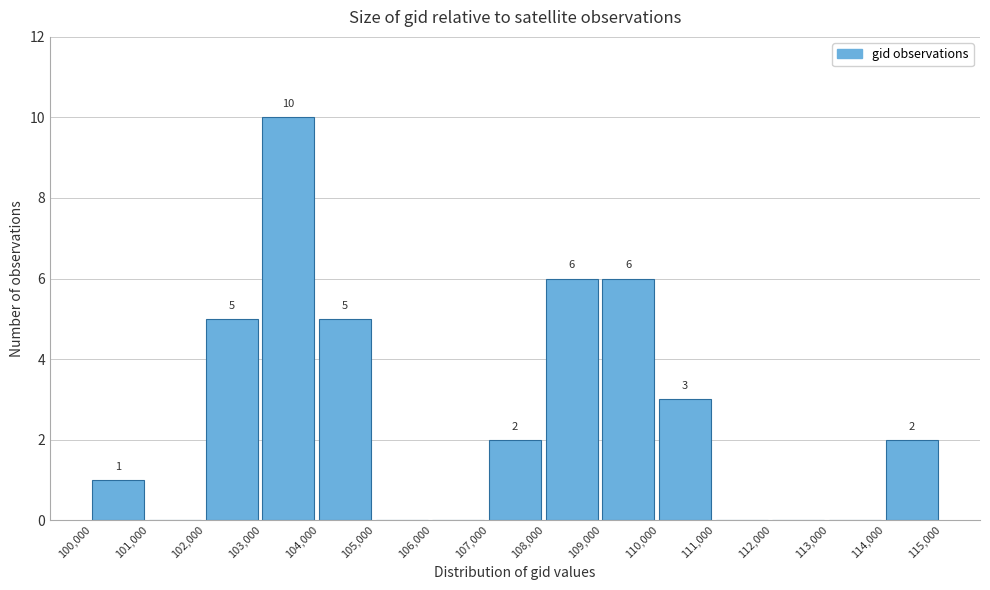

Over which range of the x-axis is the bar tallest?

103,000 to 104,000